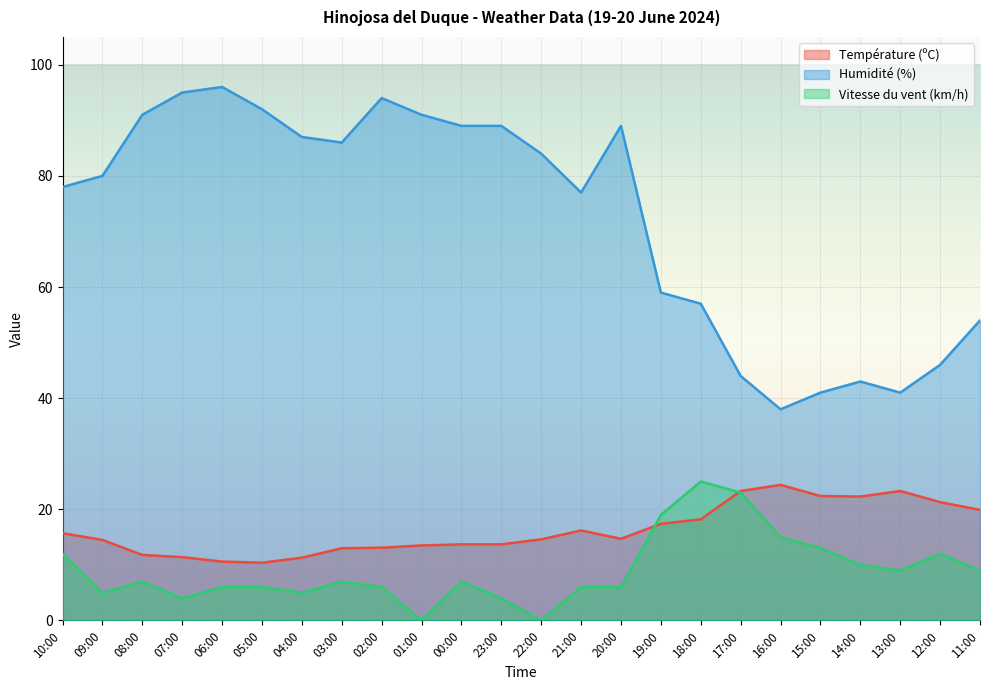

What is the sum of all Humidité (%) values?

1741.0